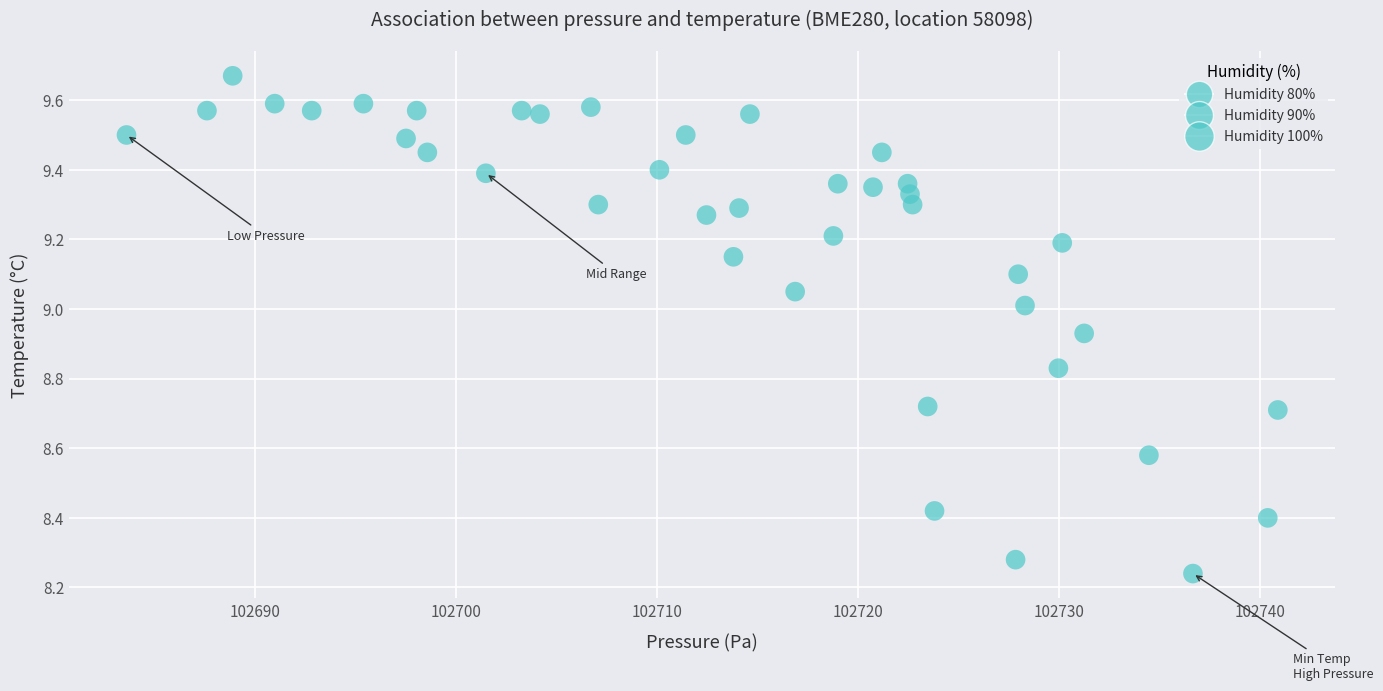

What is the range of X values (max minus min)?

57.2